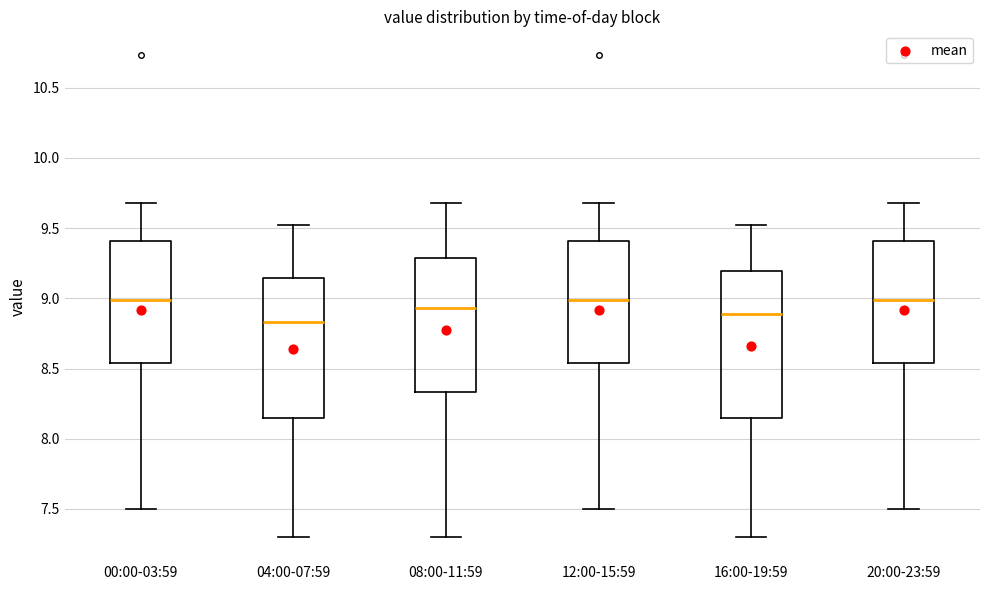

Where is the upper edge of the box for 00:00-03:59 on the y-axis? The values are not printed on the chart, so give them approximately, as read against the axis.

9.40